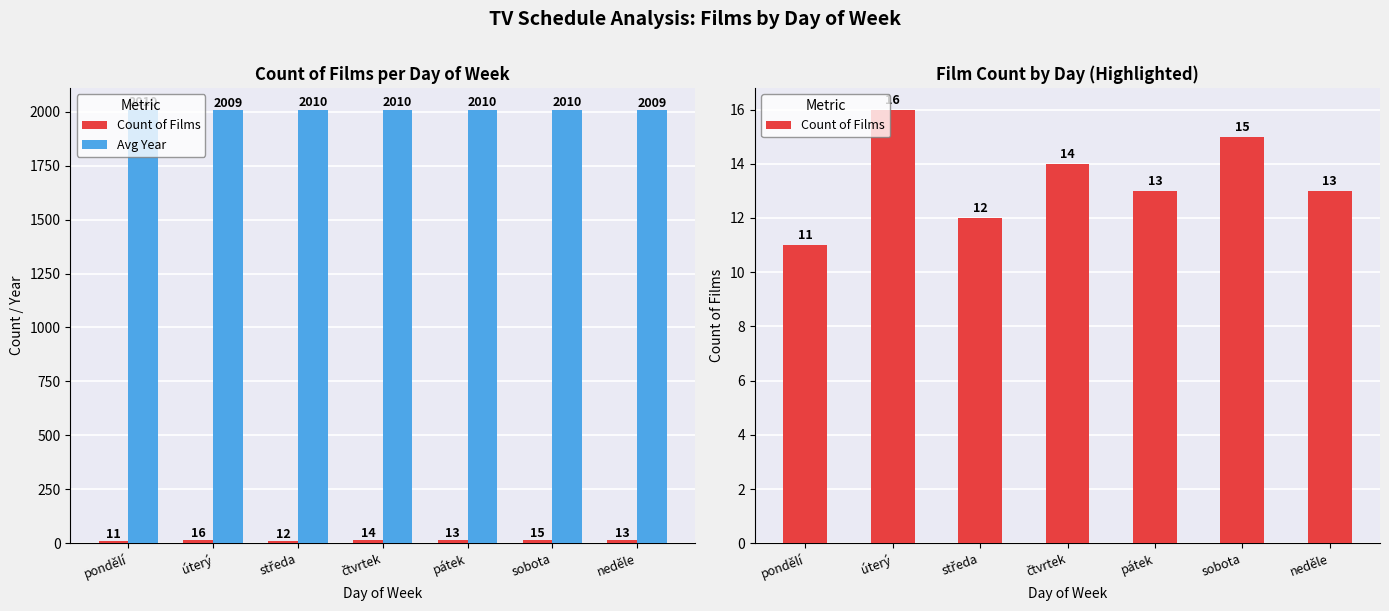

How many groups of bars are there?

7